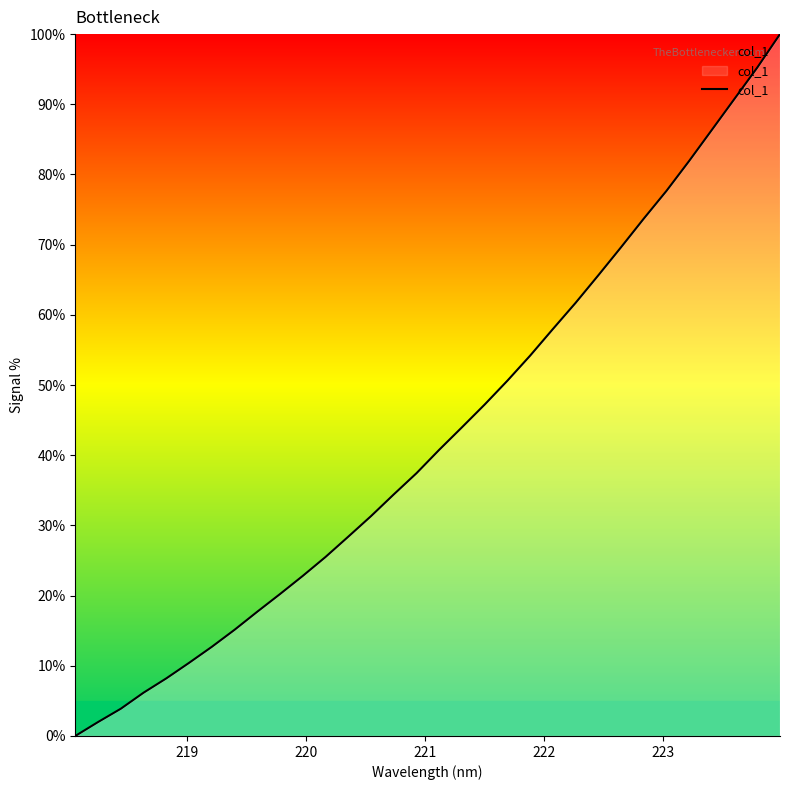

What is the difference between the maximum and minimum values?

100.0